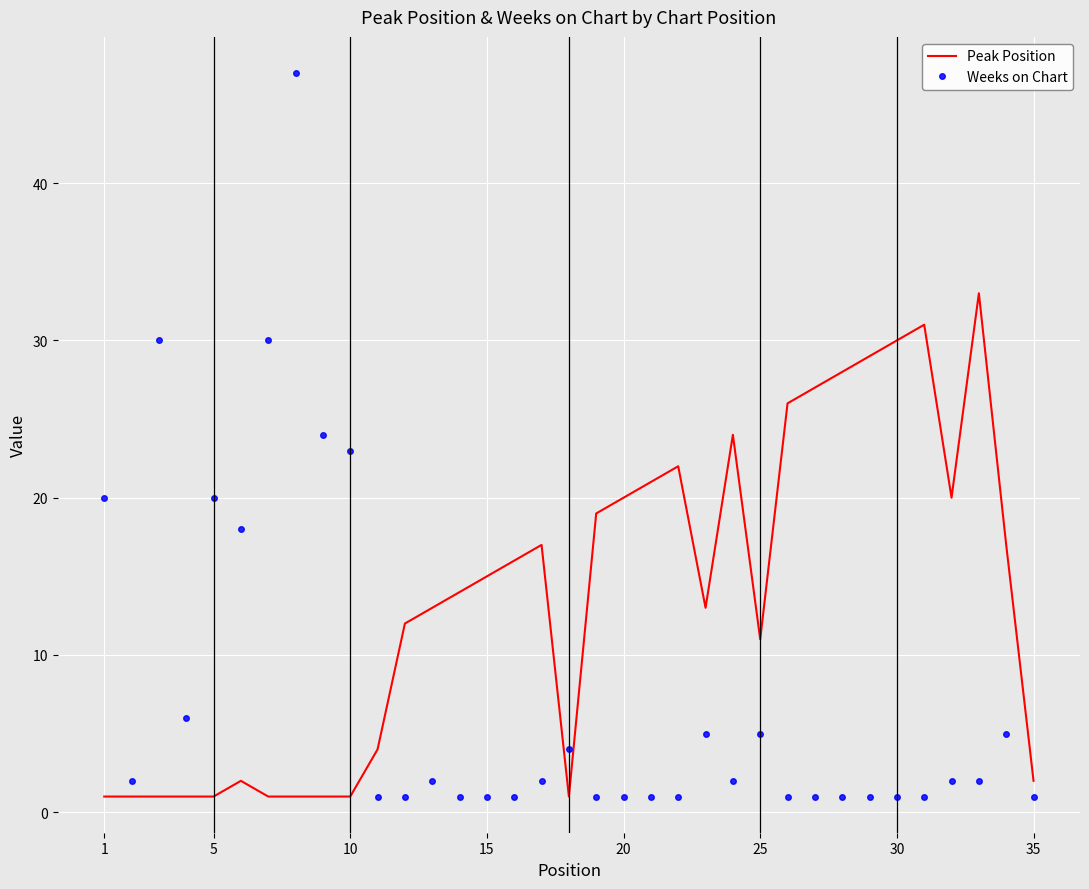

List the series in order of their peak value, lowest first.

Peak Position, Weeks on Chart